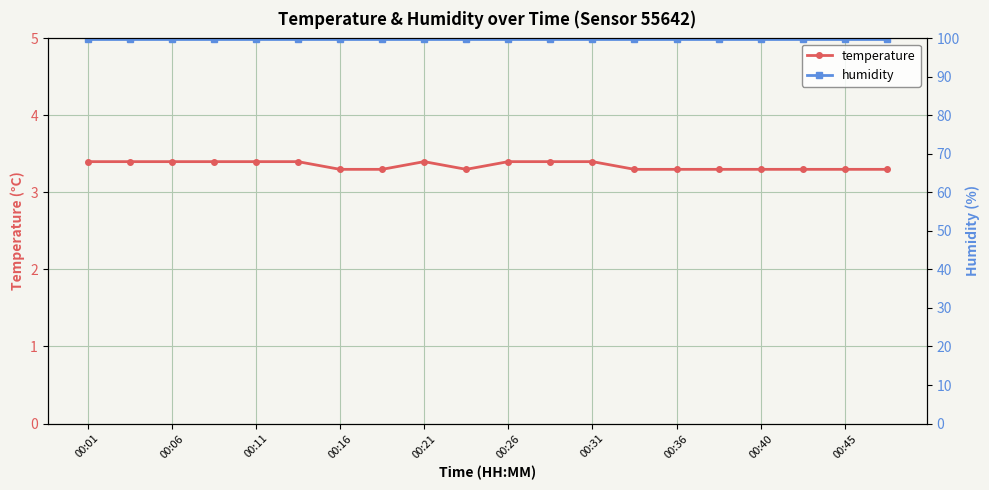

At which category is the sum across all series the highest?

00:01